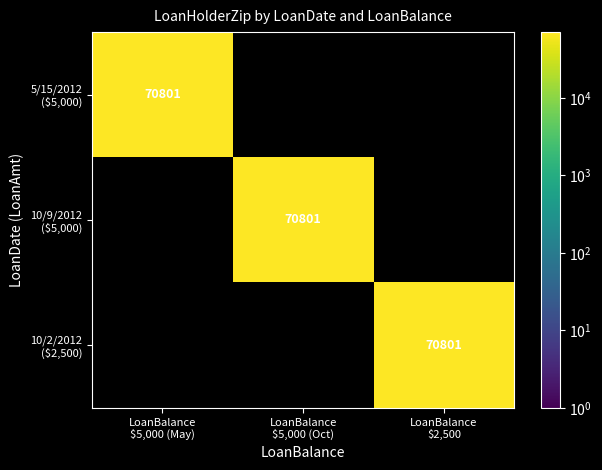

How many series are shown in this chart?

3